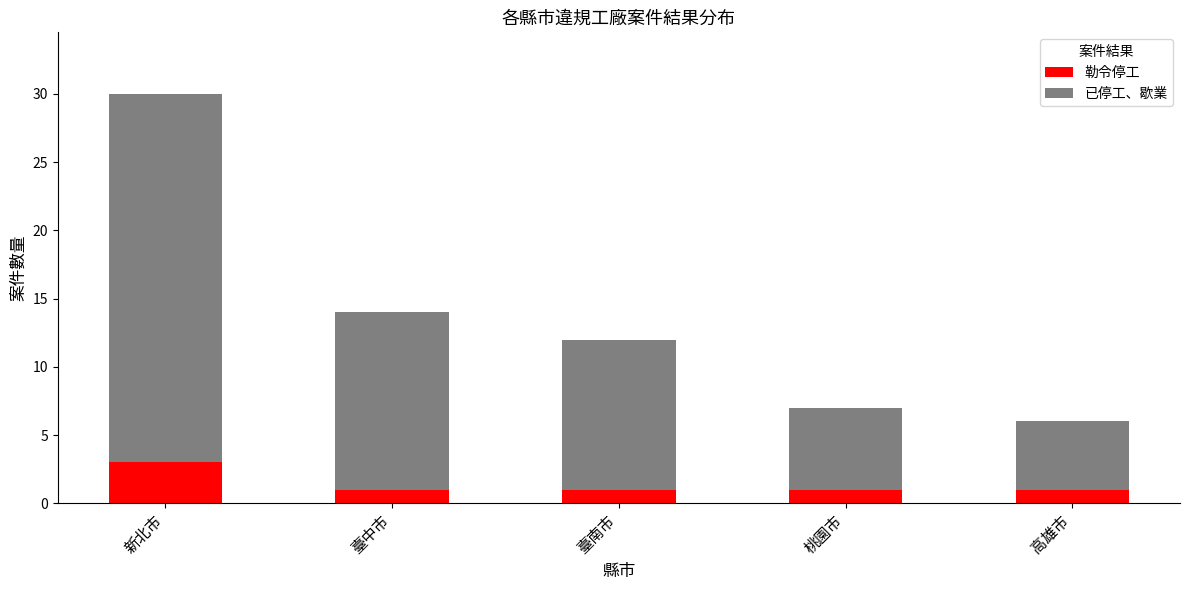

Count the number of categories in the chart.

5